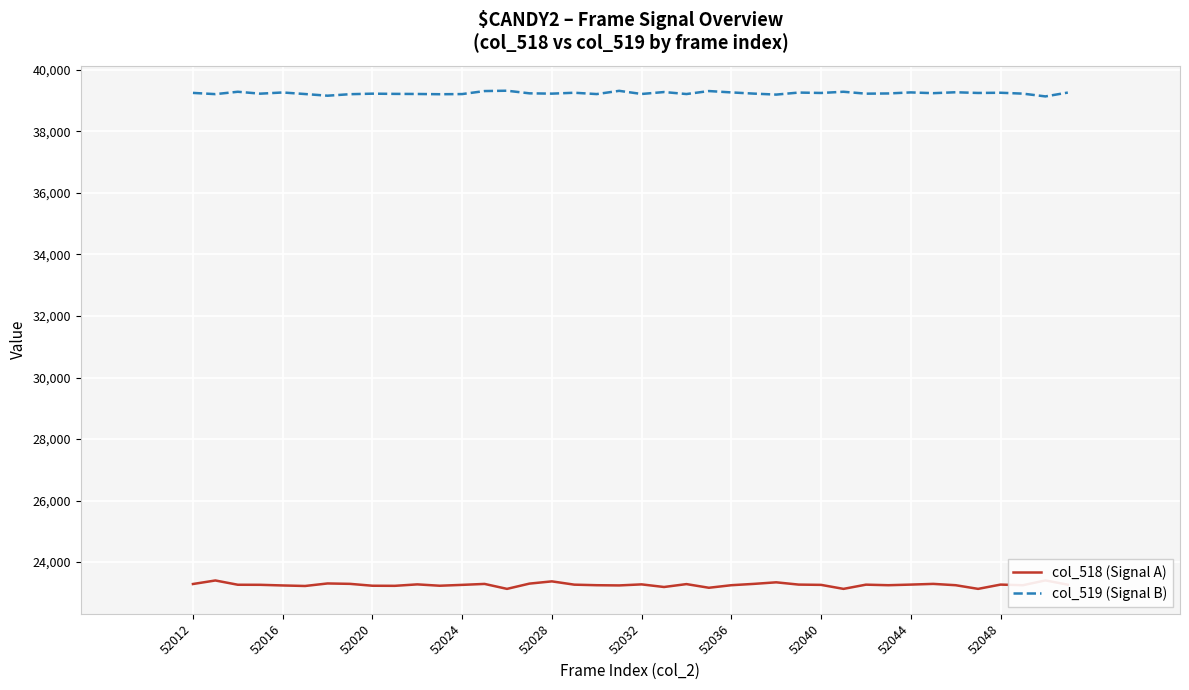

Is it true that col_519 (Signal B) equals 39225 at 52028?

True